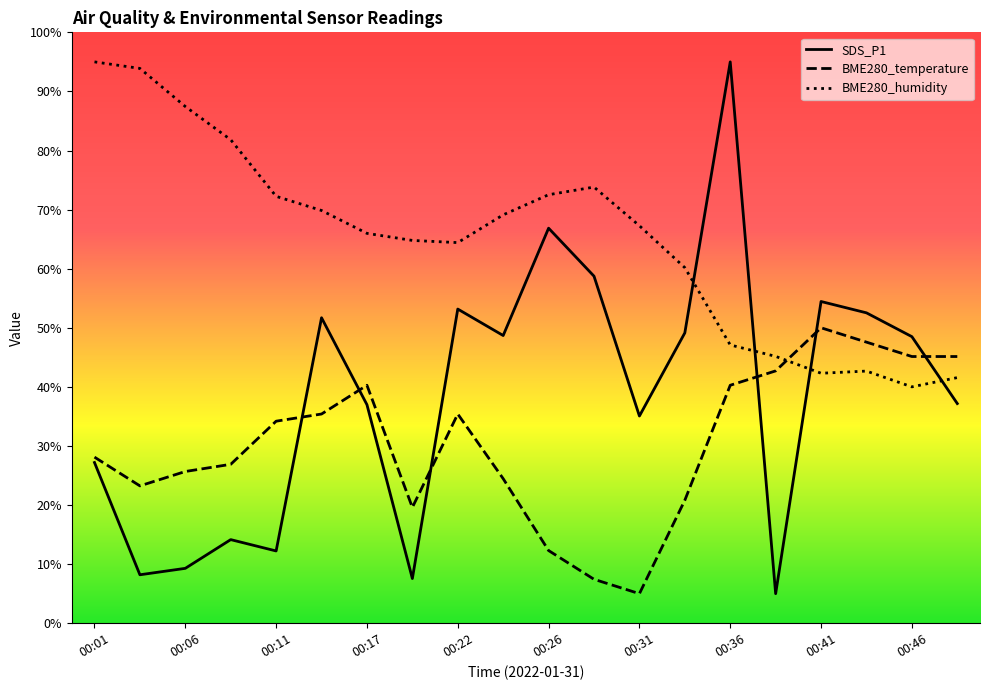

What is the sum of all BME280_temperature values?

609.6